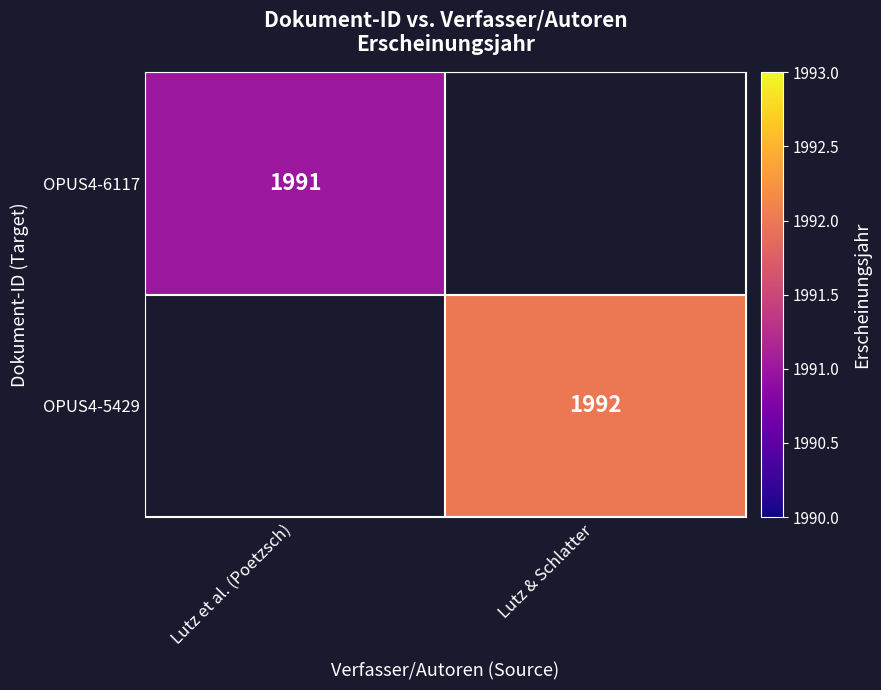

Is it true that OPUS4-6117 equals 1991 at Lutz et al. (Poetzsch)?

True